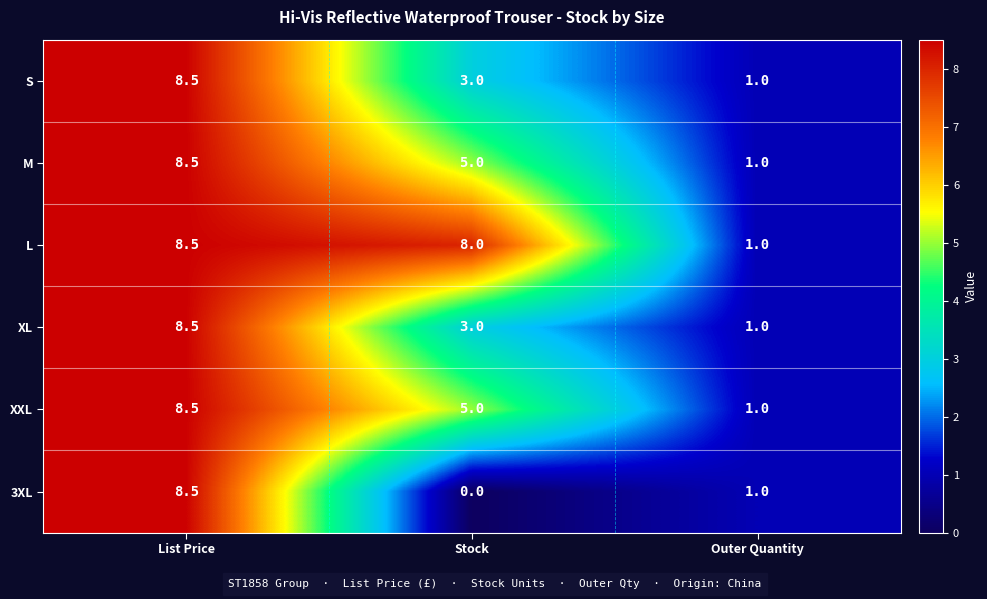

At which label does XXL first exceed 5?

List Price